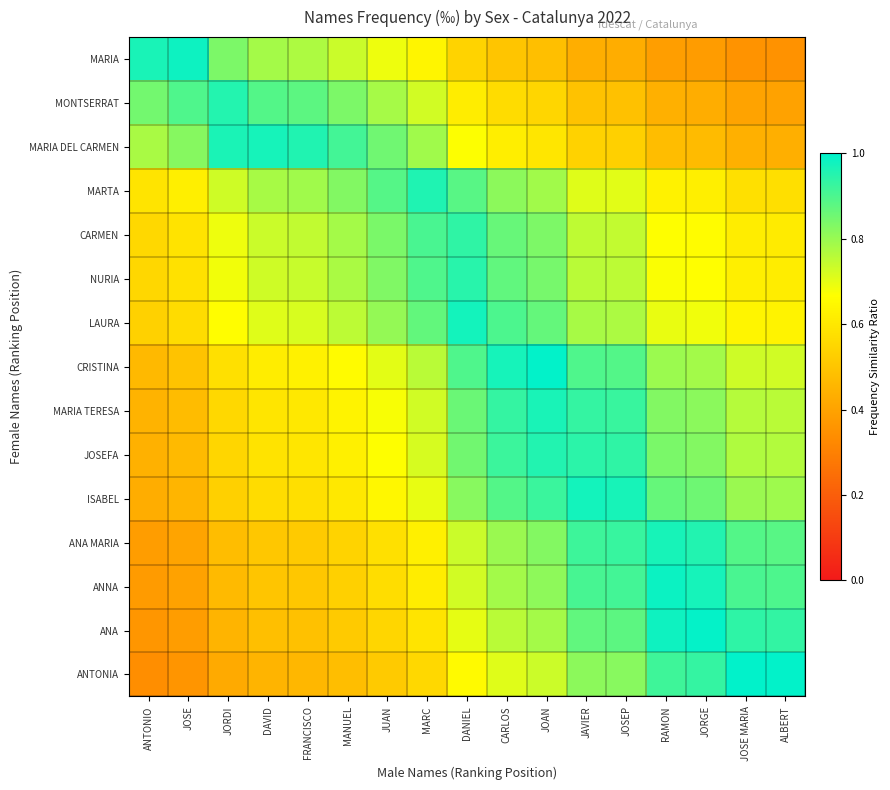

Reading left to right, transcribe all the data shown in this chart.

MARIA: ANTONIO=1.0	JOSE=1.0	JORDI=0.8	DAVID=0.8	FRANCISCO=0.8	MANUEL=0.7	JUAN=0.7	MARC=0.6	DANIEL=0.5	CARLOS=0.5	JOAN=0.5	JAVIER=0.4	JOSEP=0.4	RAMON=0.4	JORGE=0.4	JOSE MARIA=0.4	ALBERT=0.4
MONTSERRAT: ANTONIO=0.8	JOSE=0.9	JORDI=1.0	DAVID=0.9	FRANCISCO=0.9	MANUEL=0.8	JUAN=0.8	MARC=0.7	DANIEL=0.6	CARLOS=0.6	JOAN=0.5	JAVIER=0.5	JOSEP=0.5	RAMON=0.4	JORGE=0.4	JOSE MARIA=0.4	ALBERT=0.4
MARIA DEL CARMEN: ANTONIO=0.8	JOSE=0.8	JORDI=1.0	DAVID=1.0	FRANCISCO=1.0	MANUEL=0.9	JUAN=0.9	MARC=0.8	DANIEL=0.7	CARLOS=0.6	JOAN=0.6	JAVIER=0.5	JOSEP=0.5	RAMON=0.5	JORGE=0.5	JOSE MARIA=0.4	ALBERT=0.4
MARTA: ANTONIO=0.6	JOSE=0.6	JORDI=0.7	DAVID=0.8	FRANCISCO=0.8	MANUEL=0.8	JUAN=0.9	MARC=1.0	DANIEL=0.9	CARLOS=0.8	JOAN=0.8	JAVIER=0.7	JOSEP=0.7	RAMON=0.6	JORGE=0.6	JOSE MARIA=0.6	ALBERT=0.6
CARMEN: ANTONIO=0.6	JOSE=0.6	JORDI=0.7	DAVID=0.7	FRANCISCO=0.7	MANUEL=0.8	JUAN=0.8	MARC=0.9	DANIEL=0.9	CARLOS=0.9	JOAN=0.8	JAVIER=0.8	JOSEP=0.7	RAMON=0.7	JORGE=0.7	JOSE MARIA=0.6	ALBERT=0.6
NURIA: ANTONIO=0.6	JOSE=0.6	JORDI=0.7	DAVID=0.7	FRANCISCO=0.7	MANUEL=0.8	JUAN=0.8	MARC=0.9	DANIEL=0.9	CARLOS=0.9	JOAN=0.8	JAVIER=0.8	JOSEP=0.8	RAMON=0.7	JORGE=0.7	JOSE MARIA=0.6	ALBERT=0.6
LAURA: ANTONIO=0.5	JOSE=0.6	JORDI=0.7	DAVID=0.7	FRANCISCO=0.7	MANUEL=0.8	JUAN=0.8	MARC=0.9	DANIEL=1.0	CARLOS=0.9	JOAN=0.9	JAVIER=0.8	JOSEP=0.8	RAMON=0.7	JORGE=0.7	JOSE MARIA=0.6	ALBERT=0.6
CRISTINA: ANTONIO=0.5	JOSE=0.5	JORDI=0.6	DAVID=0.6	FRANCISCO=0.6	MANUEL=0.7	JUAN=0.7	MARC=0.8	DANIEL=0.9	CARLOS=1.0	JOAN=1.0	JAVIER=0.9	JOSEP=0.9	RAMON=0.8	JORGE=0.8	JOSE MARIA=0.7	ALBERT=0.7
MARIA TERESA: ANTONIO=0.4	JOSE=0.5	JORDI=0.6	DAVID=0.6	FRANCISCO=0.6	MANUEL=0.6	JUAN=0.7	MARC=0.7	DANIEL=0.9	CARLOS=0.9	JOAN=1.0	JAVIER=0.9	JOSEP=0.9	RAMON=0.8	JORGE=0.8	JOSE MARIA=0.8	ALBERT=0.8
JOSEFA: ANTONIO=0.4	JOSE=0.5	JORDI=0.5	DAVID=0.6	FRANCISCO=0.6	MANUEL=0.6	JUAN=0.7	MARC=0.7	DANIEL=0.8	CARLOS=0.9	JOAN=1.0	JAVIER=0.9	JOSEP=0.9	RAMON=0.8	JORGE=0.8	JOSE MARIA=0.8	ALBERT=0.8
ISABEL: ANTONIO=0.4	JOSE=0.5	JORDI=0.5	DAVID=0.6	FRANCISCO=0.6	MANUEL=0.6	JUAN=0.6	MARC=0.7	DANIEL=0.8	CARLOS=0.9	JOAN=0.9	JAVIER=1.0	JOSEP=1.0	RAMON=0.9	JORGE=0.9	JOSE MARIA=0.8	ALBERT=0.8
ANA MARIA: ANTONIO=0.4	JOSE=0.4	JORDI=0.5	DAVID=0.5	FRANCISCO=0.5	MANUEL=0.5	JUAN=0.6	MARC=0.6	DANIEL=0.7	CARLOS=0.8	JOAN=0.8	JAVIER=0.9	JOSEP=0.9	RAMON=1.0	JORGE=1.0	JOSE MARIA=0.9	ALBERT=0.9
ANNA: ANTONIO=0.4	JOSE=0.4	JORDI=0.5	DAVID=0.5	FRANCISCO=0.5	MANUEL=0.5	JUAN=0.6	MARC=0.6	DANIEL=0.7	CARLOS=0.8	JOAN=0.8	JAVIER=0.9	JOSEP=0.9	RAMON=1.0	JORGE=1.0	JOSE MARIA=0.9	ALBERT=0.9
ANA: ANTONIO=0.4	JOSE=0.4	JORDI=0.5	DAVID=0.5	FRANCISCO=0.5	MANUEL=0.5	JUAN=0.5	MARC=0.6	DANIEL=0.7	CARLOS=0.8	JOAN=0.8	JAVIER=0.9	JOSEP=0.9	RAMON=1.0	JORGE=1.0	JOSE MARIA=0.9	ALBERT=0.9
ANTONIA: ANTONIO=0.3	JOSE=0.4	JORDI=0.4	DAVID=0.5	FRANCISCO=0.5	MANUEL=0.5	JUAN=0.5	MARC=0.6	DANIEL=0.7	CARLOS=0.7	JOAN=0.7	JAVIER=0.8	JOSEP=0.8	RAMON=0.9	JORGE=0.9	JOSE MARIA=1.0	ALBERT=1.0